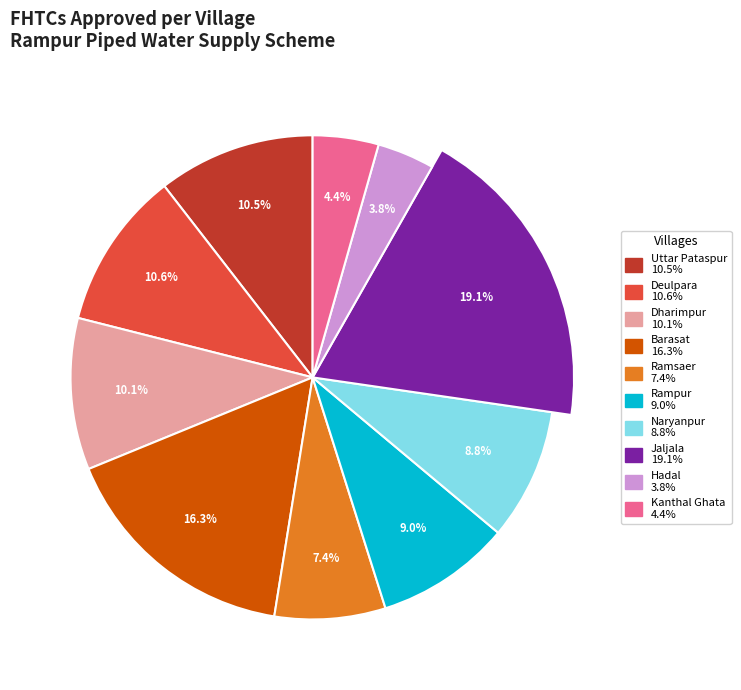

True or false: Barasat accounts for 10% of the total.

False